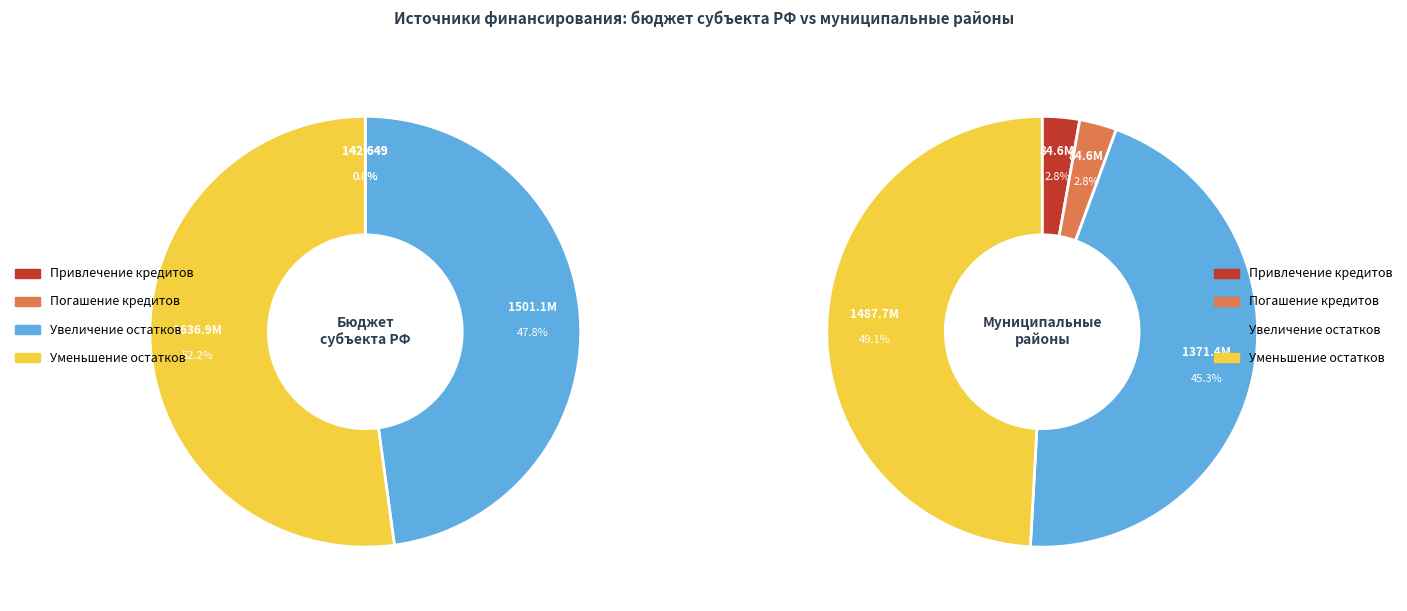

What is the spread (max minus min) of values at Привлечение кредитов?

84491302.2